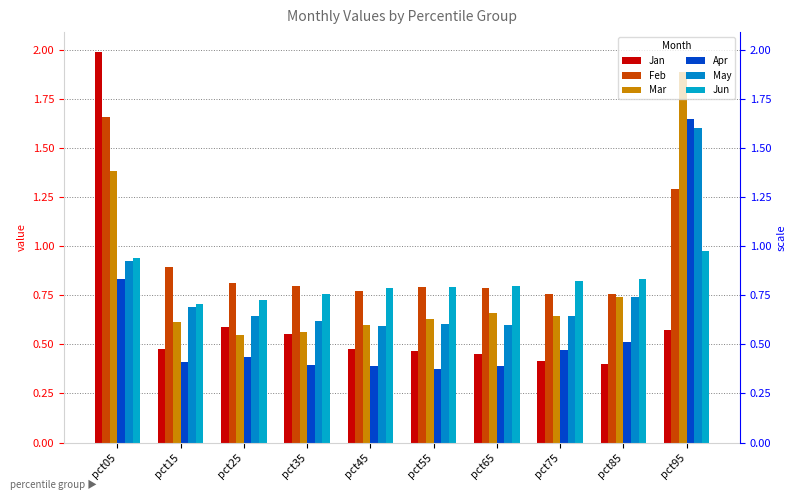

Which has a higher value, pct85 or pct05?

pct05